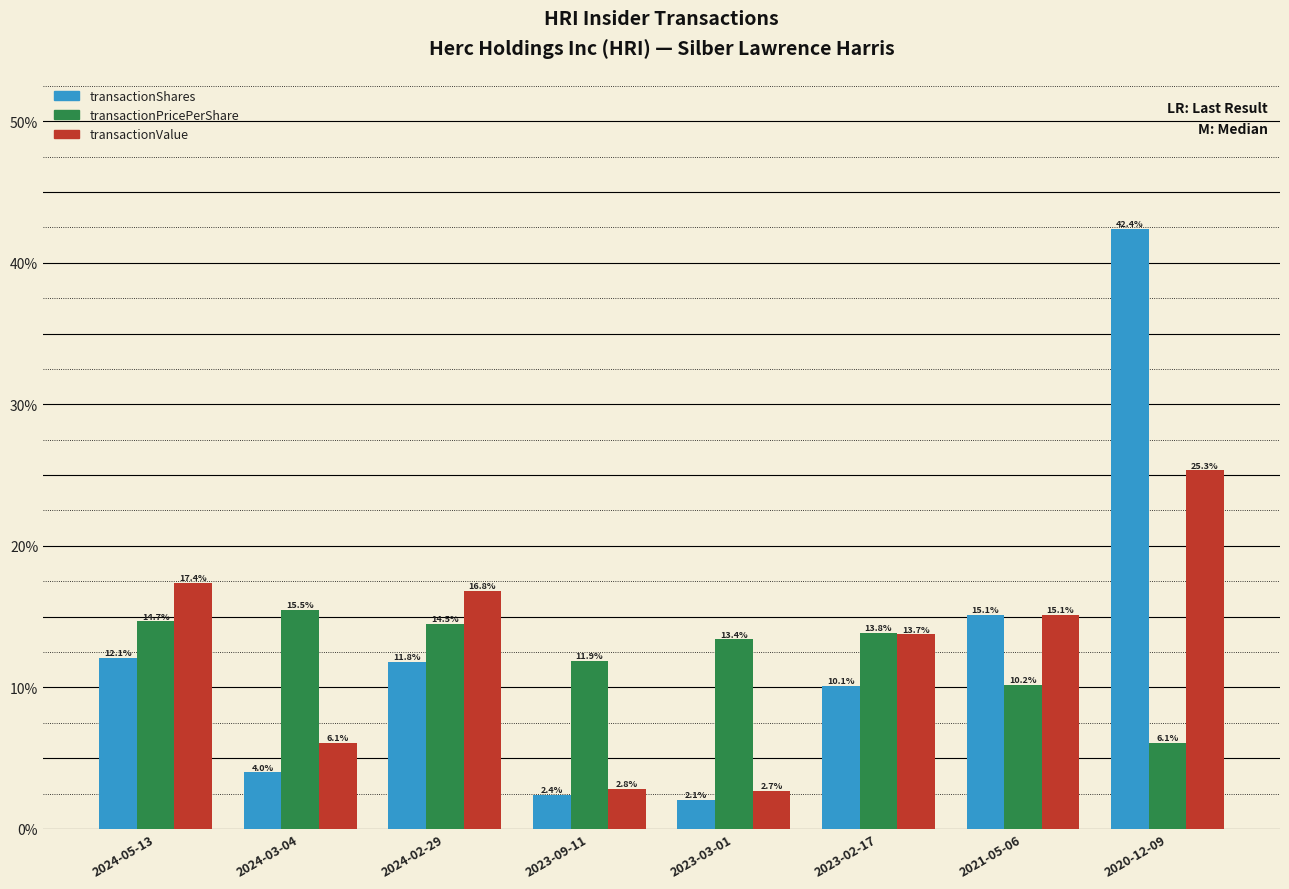

What is the label of the 2nd bar from the right?

2021-05-06